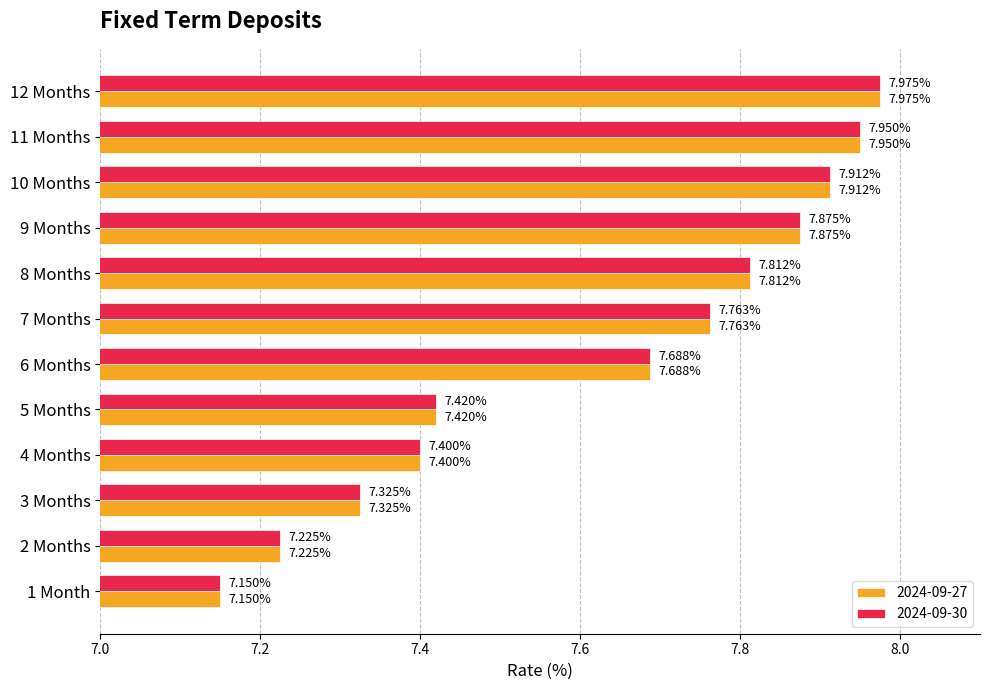

List the labels in order of 2024-09-27 value, smallest first.

1 Month, 2 Months, 3 Months, 4 Months, 5 Months, 6 Months, 7 Months, 8 Months, 9 Months, 10 Months, 11 Months, 12 Months